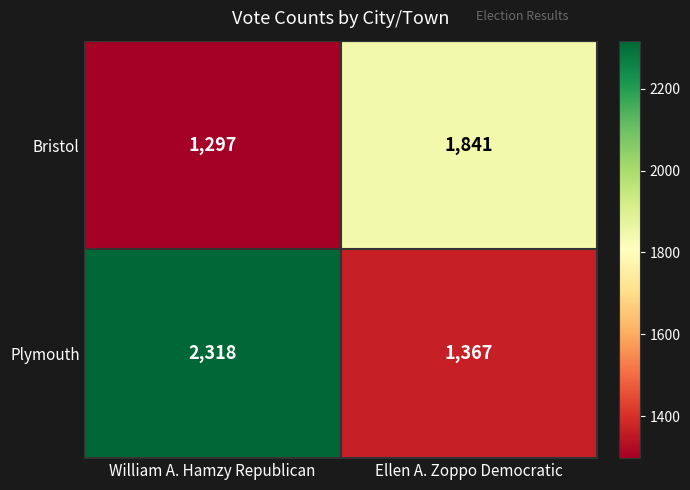

What is the lowest value of the Bristol series?

1297